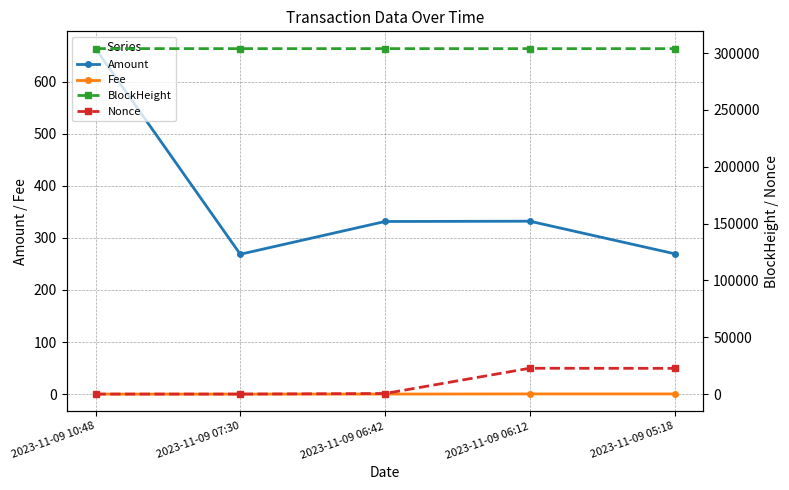

Which series has the widest spread of values?

Nonce